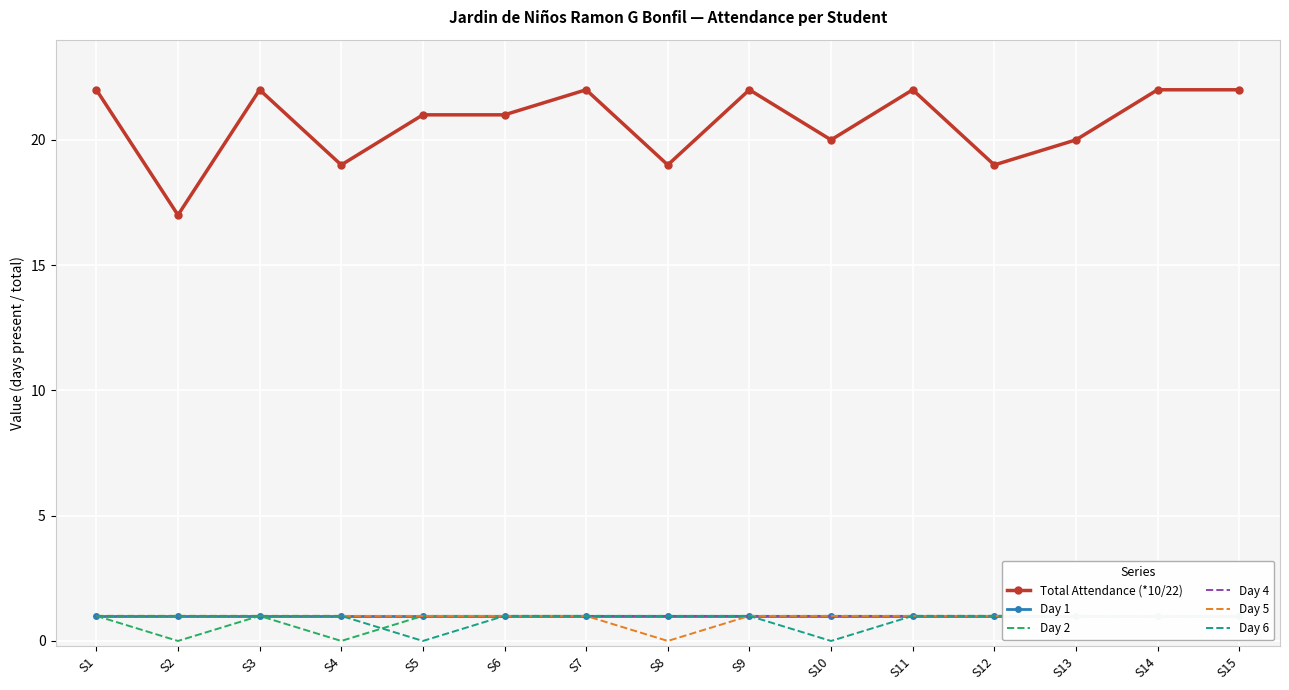

What is the sum of the Total Attendance (*10/22) values at S6 and S5?

42